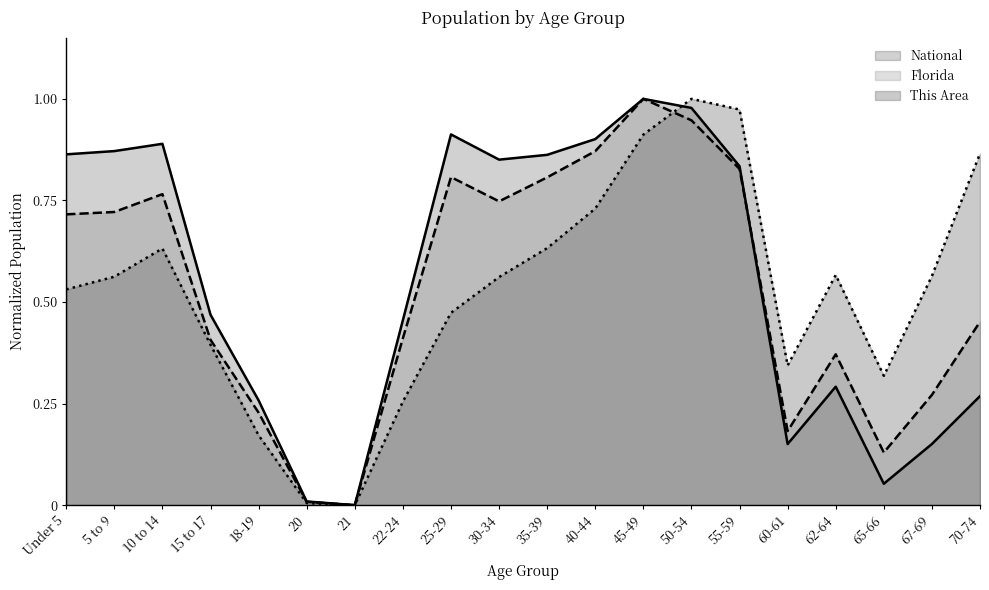

What is the total value across all series at 45-49?

2.9